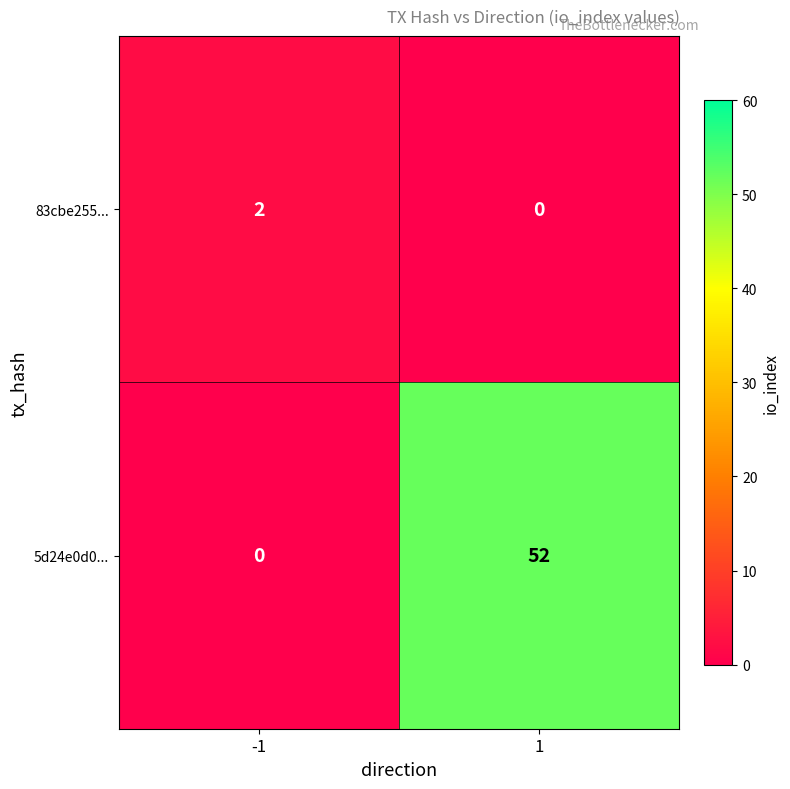

Reading left to right, extract all data points from this chart.

83cbe255...: 2	0
5d24e0d0...: 0	52